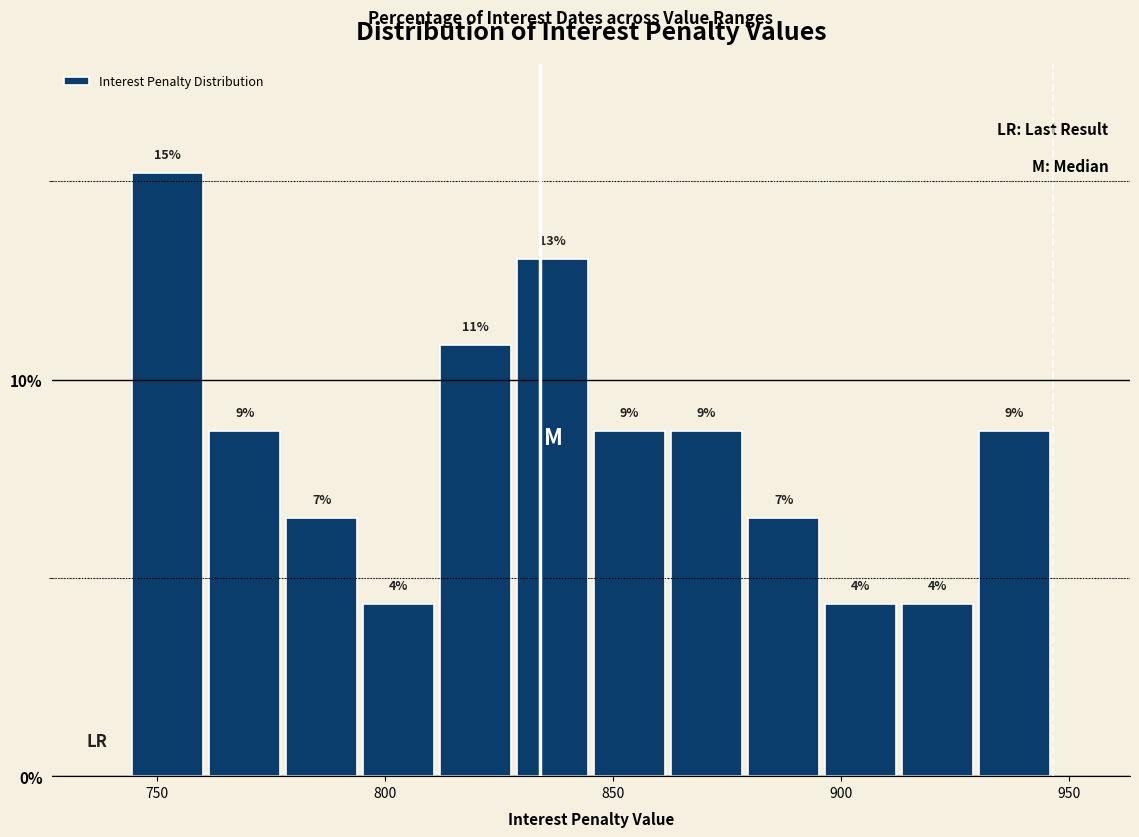

Read against the x-axis, roughly where is the centre of the tallest bar?

750